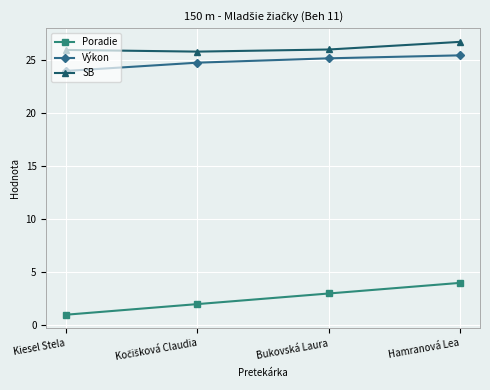

At which label does Poradie reach its peak?

Hamranová Lea